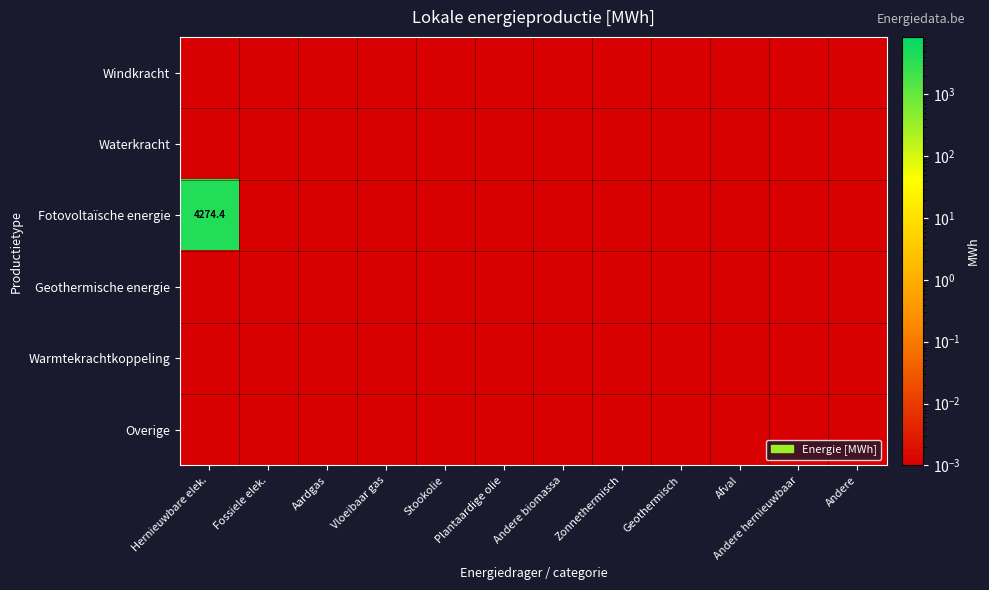

Which series has the largest total across all categories?

Fotovoltaïsche energie